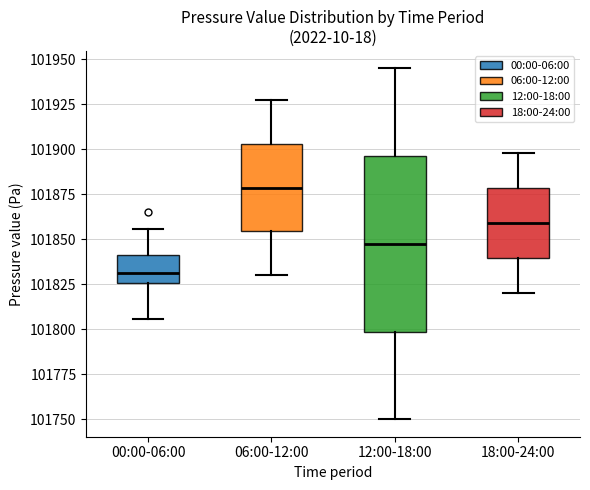

Which box has the highest median line?

06:00-12:00